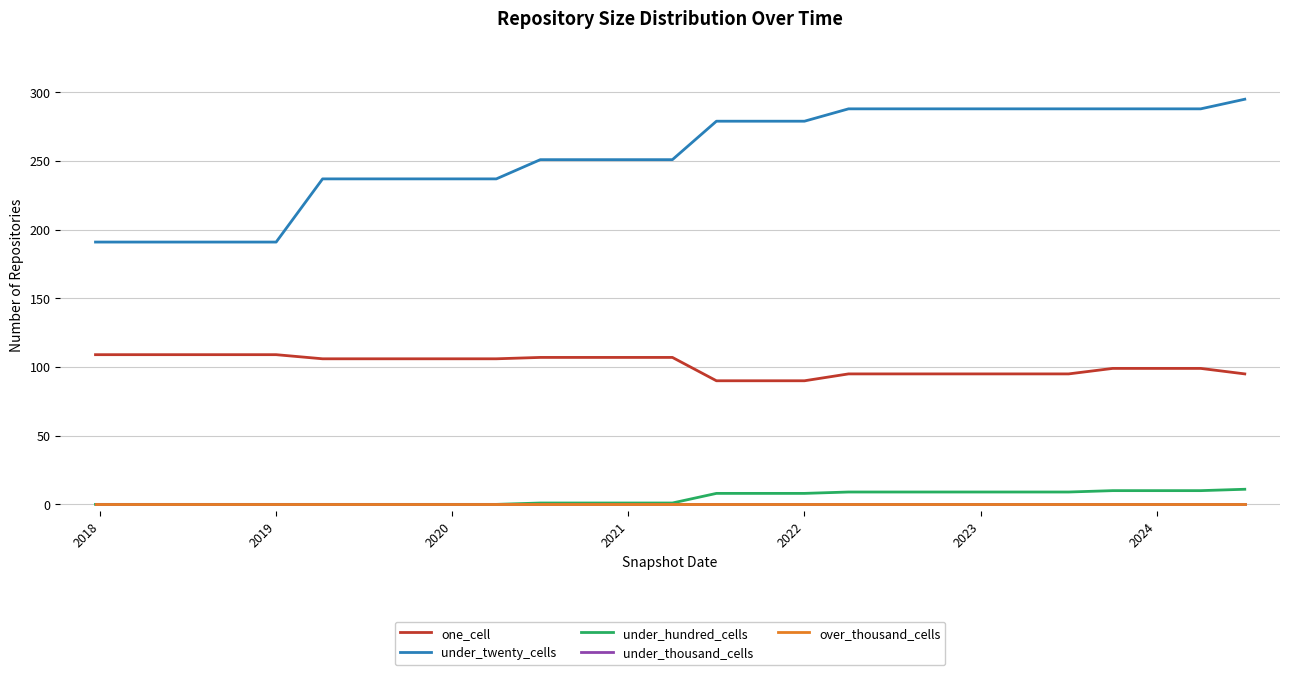

Does the chart display data point markers on the line(s)?

No